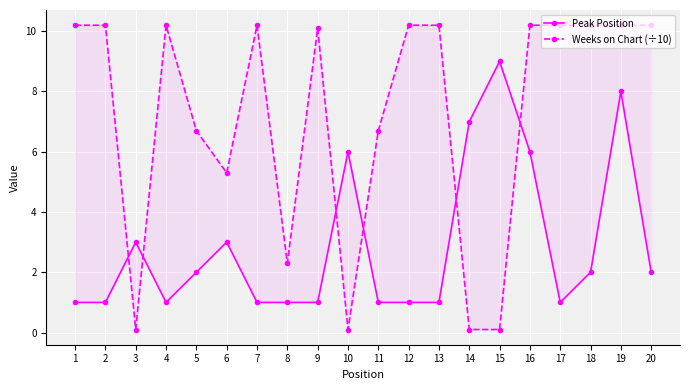

Where do Peak Position and Weeks on Chart (÷10) first cross each other?

2 and 3